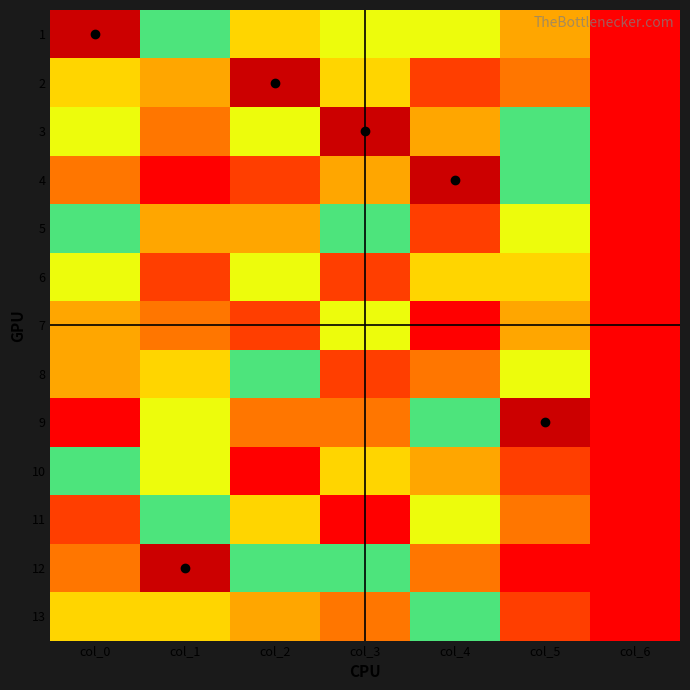

What is the sum of the 9 values at col_0 and col_2?

24.0